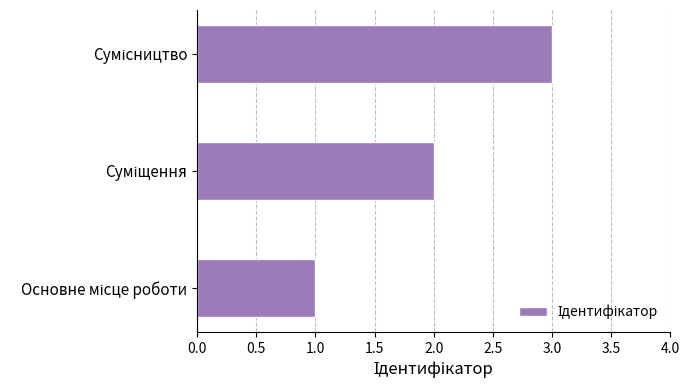

How many data points are less than 2?

1